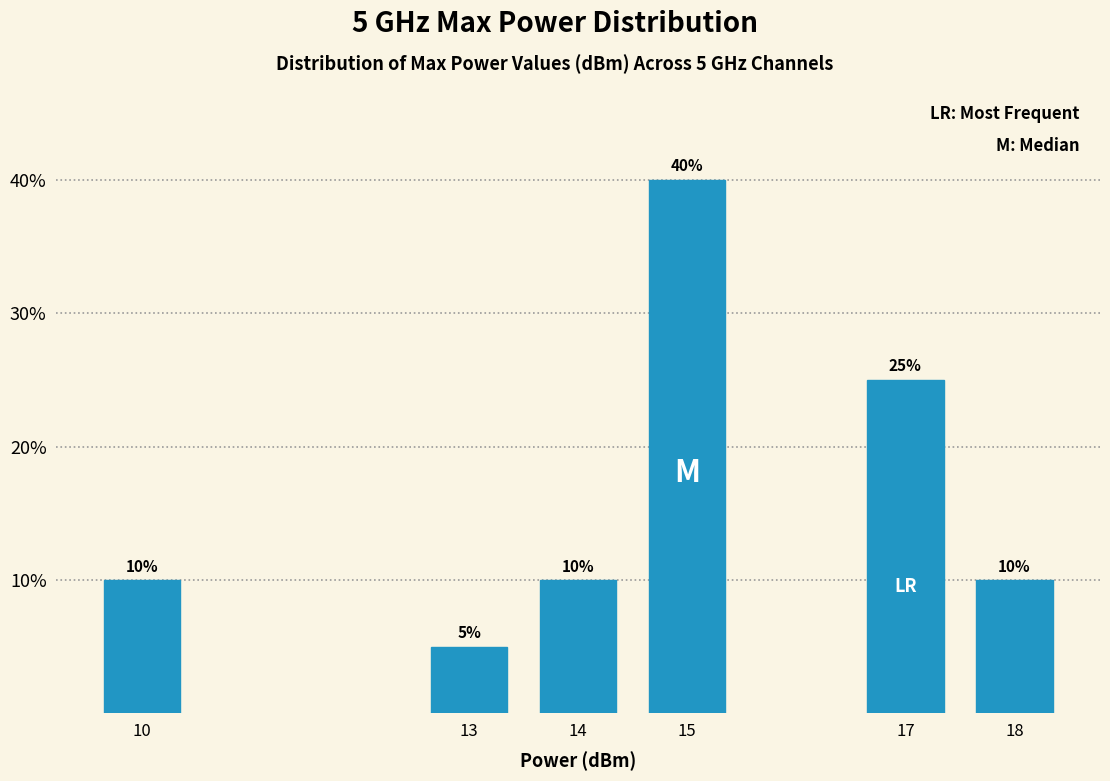

Reading left to right, extract all data points from this chart.

10=10	13=5	14=10	15=40	17=25	18=10